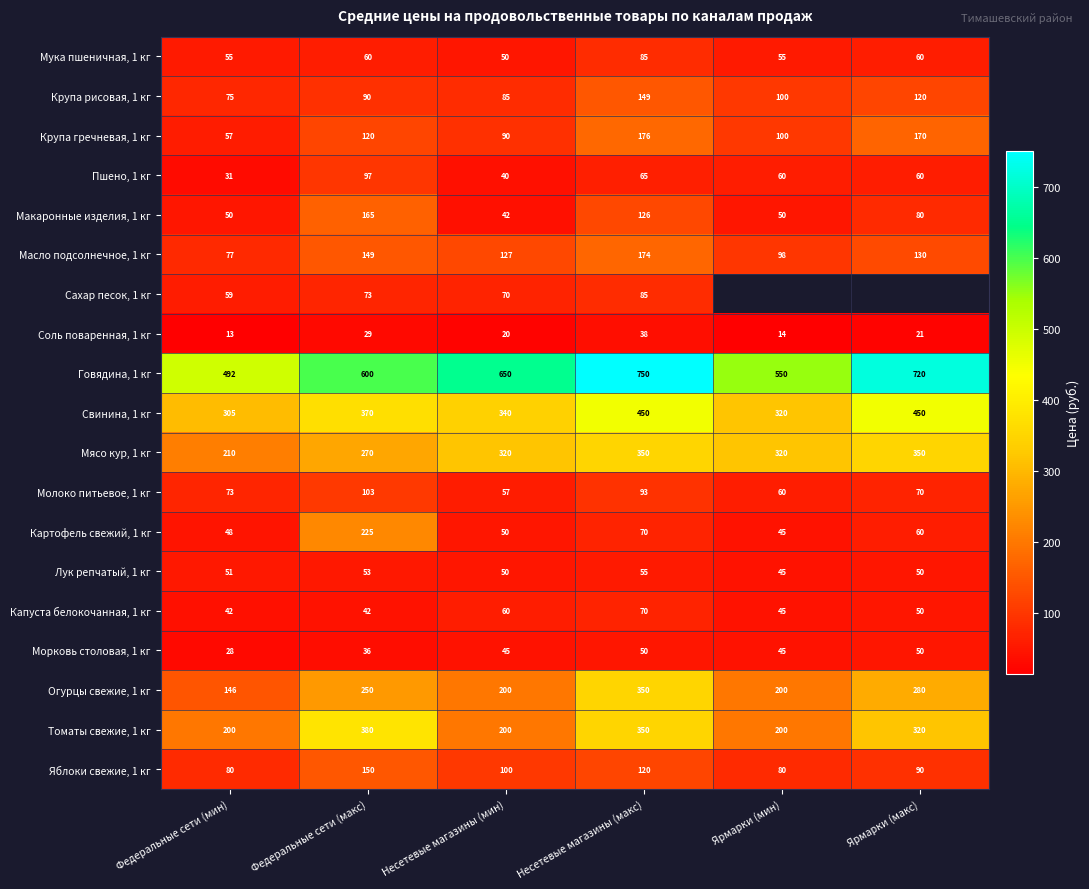

What is the difference between the highest and lowest values at Ярмарки (мин)?

535.7